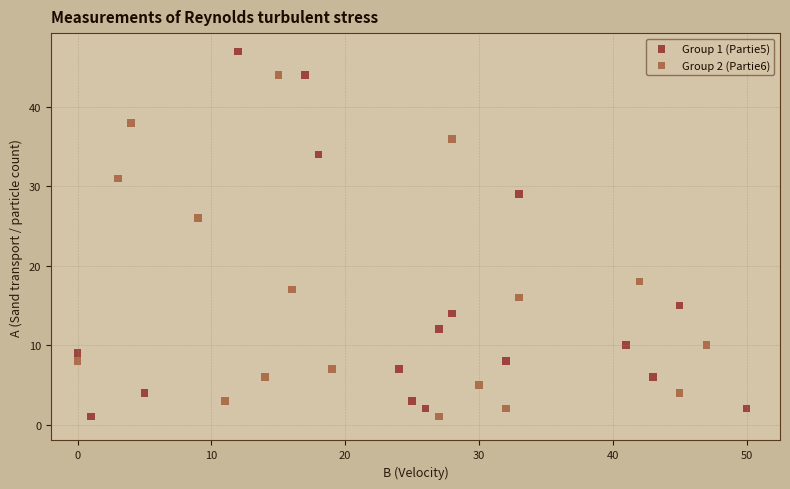

Which series reaches the maximum Y coordinate?

Group 1 (Partie5)